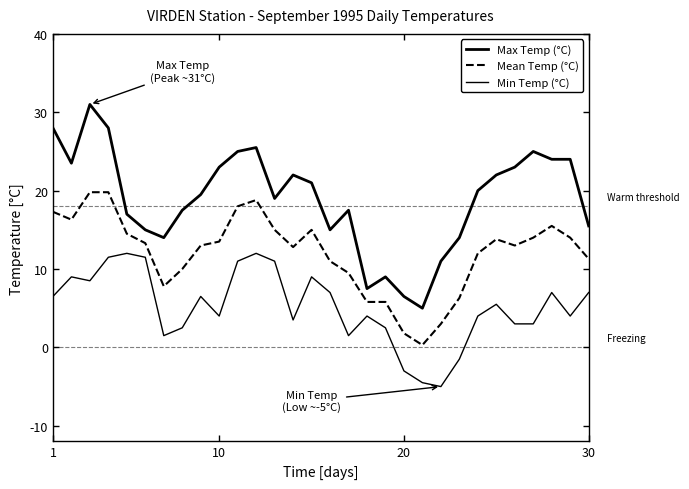

Is this an area chart (filled region under the line)?

No